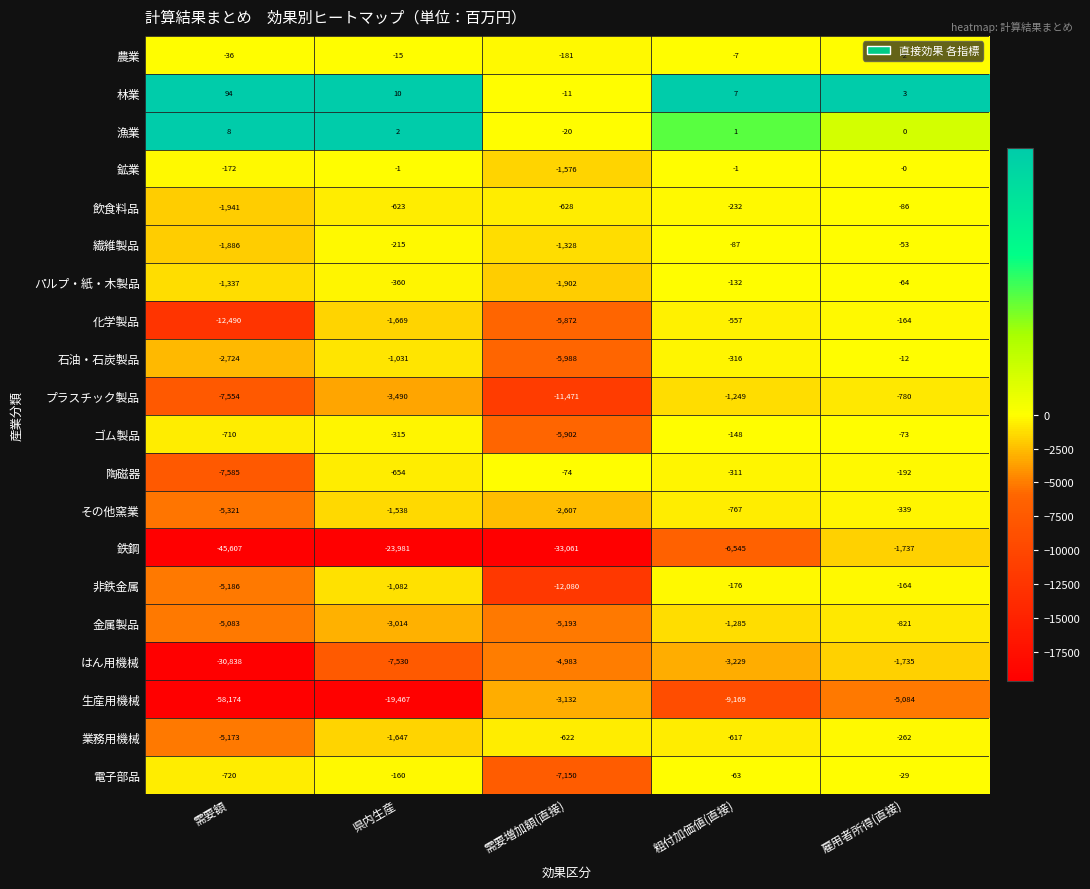

The 電子部品 series shows -29 at 雇用者所得(直接). True or false?

True